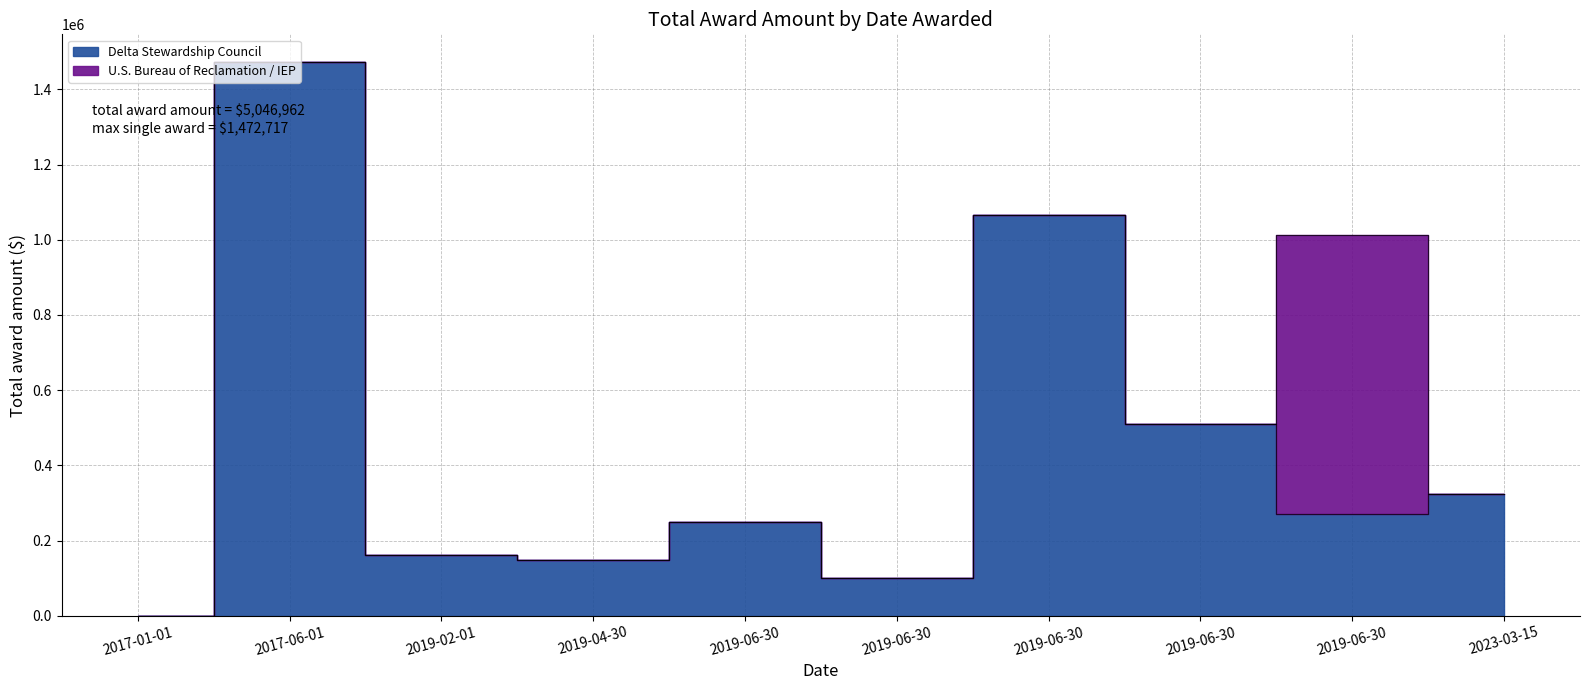

Where does the data first go above 271182?

2017-06-01